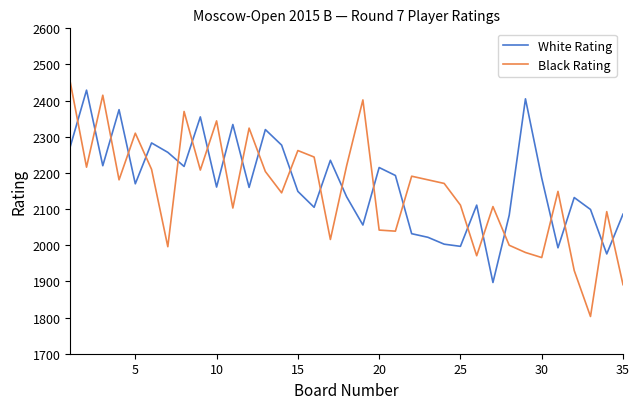

What is the difference between the maximum and minimum values in the White Rating series?

532